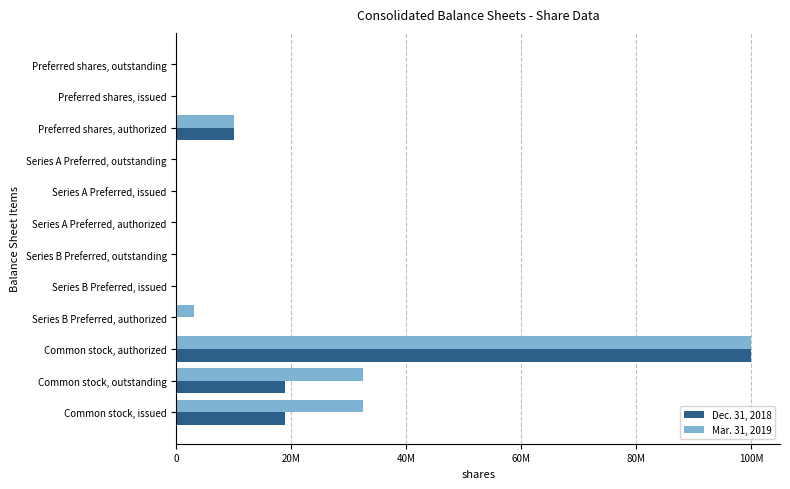

What are all the series names shown in the legend?

Dec. 31, 2018, Mar. 31, 2019